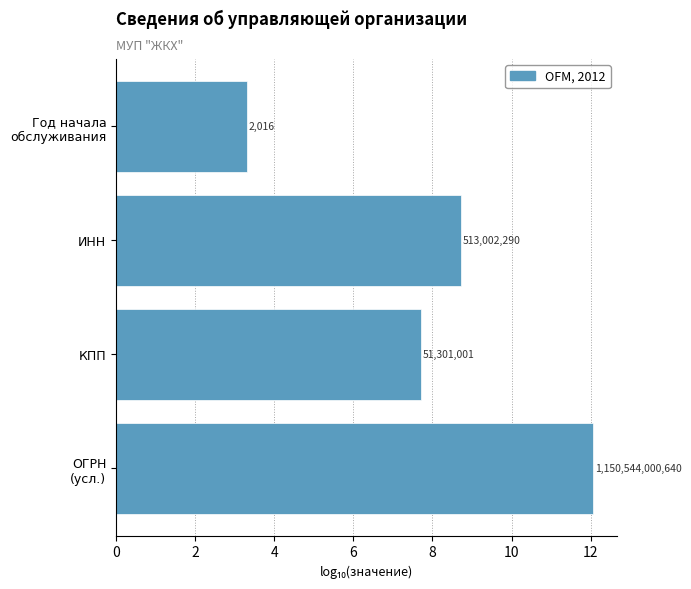

How many bars are there in total?

4